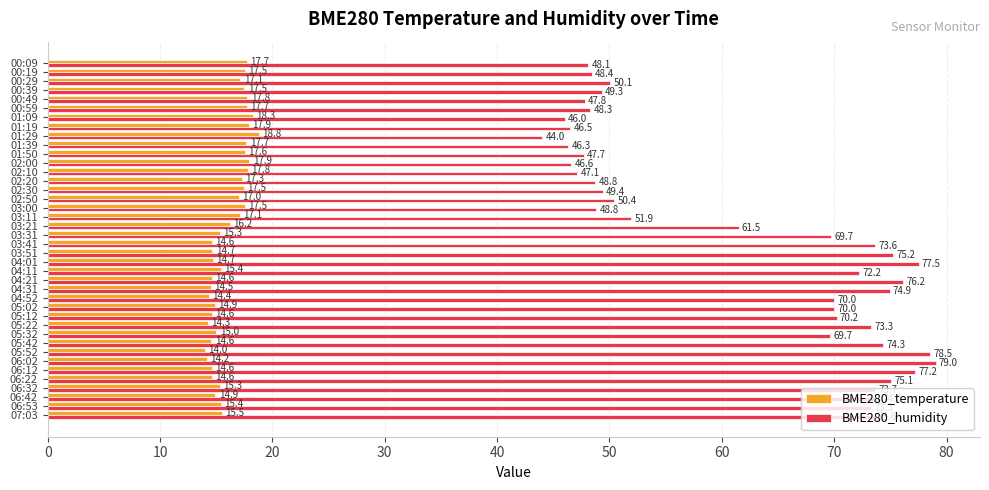

What is the difference between the second highest and second lowest values in the BME280_temperature series?

4.1